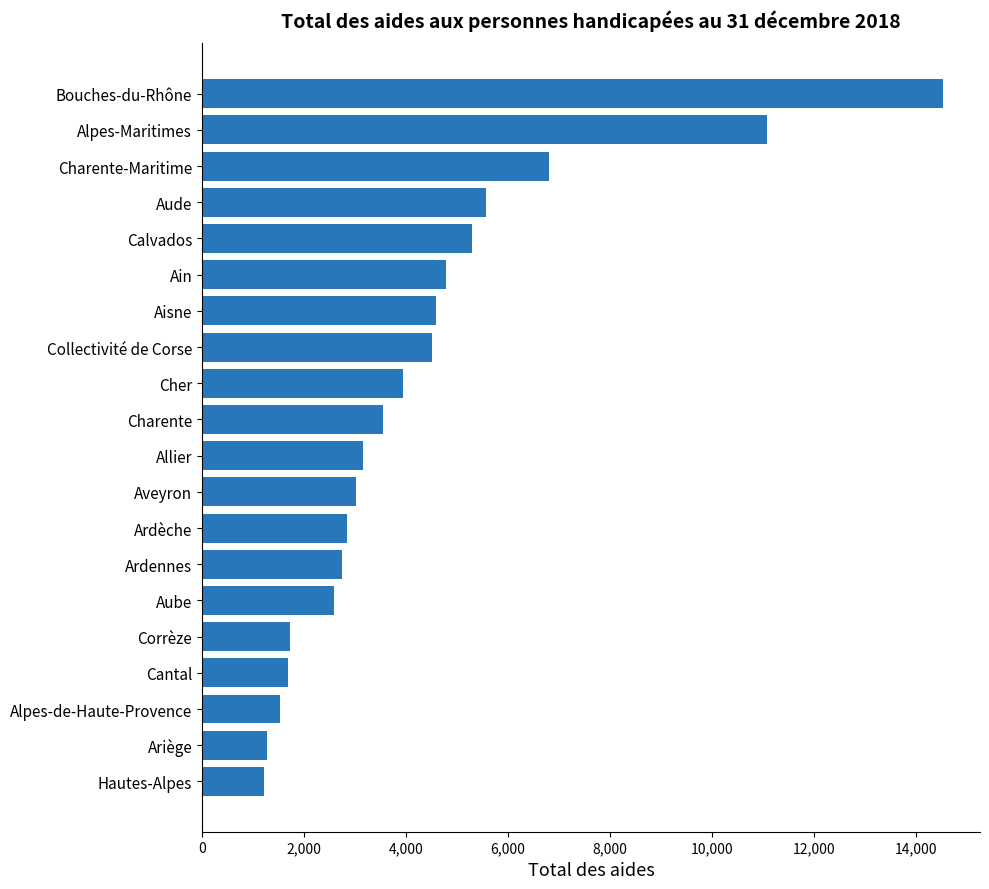

Where is the data nearest to the value 7873?

Charente-Maritime